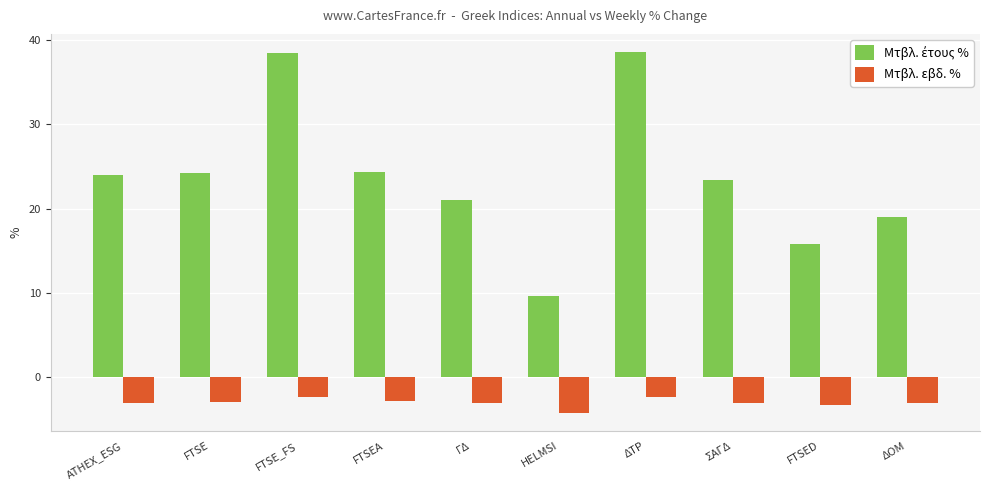

What is the total value across all series at HELMSI?

5.4